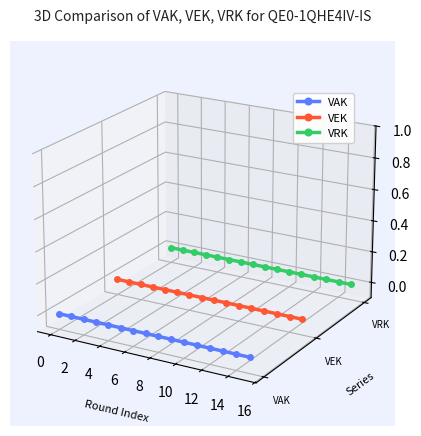

Reading right to left, transcribe all the data shown in this chart.

VAK: -0.1	-0.1	-0.1	-0.1	-0.1	-0.1	-0.1	-0.1	-0.1	-0.0	-0.0	-0.0	-0.0	-0.0	-0.0	-0.0
VEK: -0.0	-0.0	-0.0	-0.0	-0.0	-0.0	-0.0	-0.0	-0.0	-0.0	-0.0	-0.0	-0.0	-0.0	-0.0	-0.0
VRK: -0.0	-0.0	-0.0	-0.0	-0.0	-0.0	-0.0	-0.0	-0.0	-0.0	-0.0	-0.0	-0.0	-0.0	-0.0	-0.0